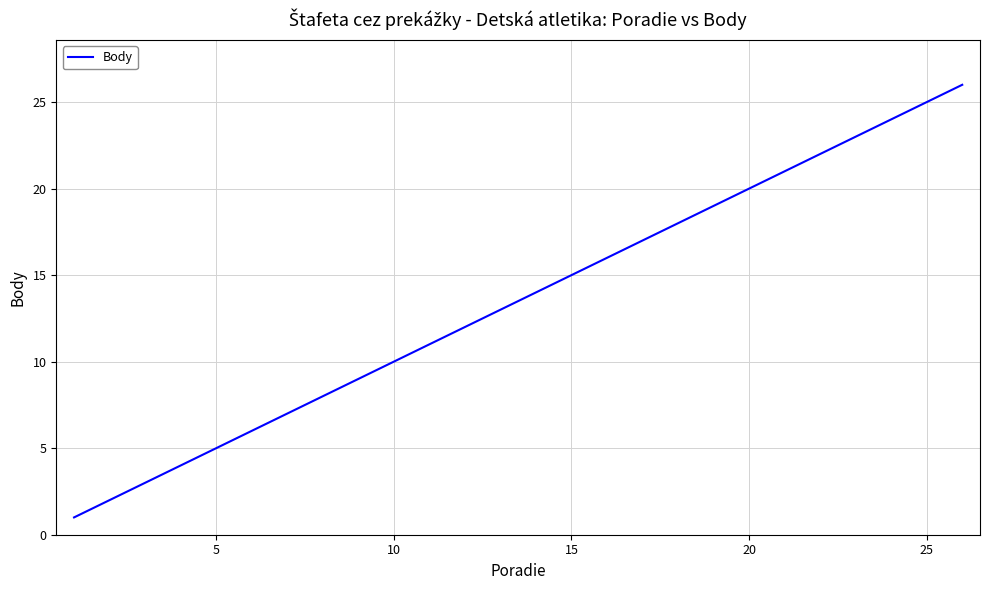

What is the greatest value displayed?

26